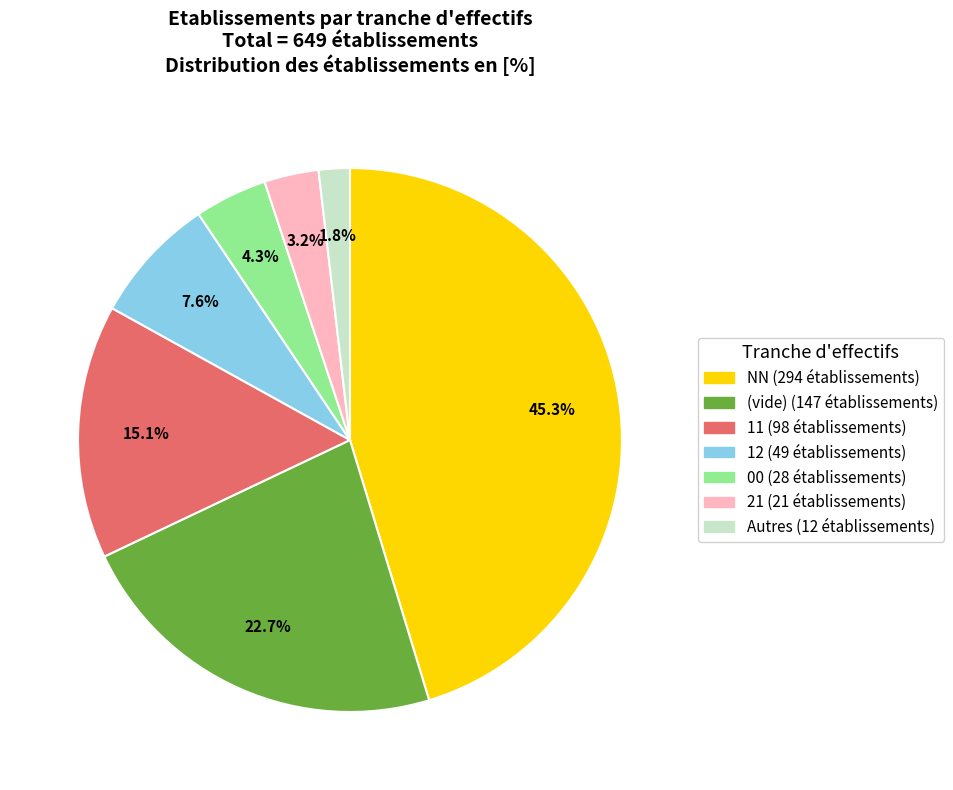

Is there any slice that represents more than half of the pie?

No